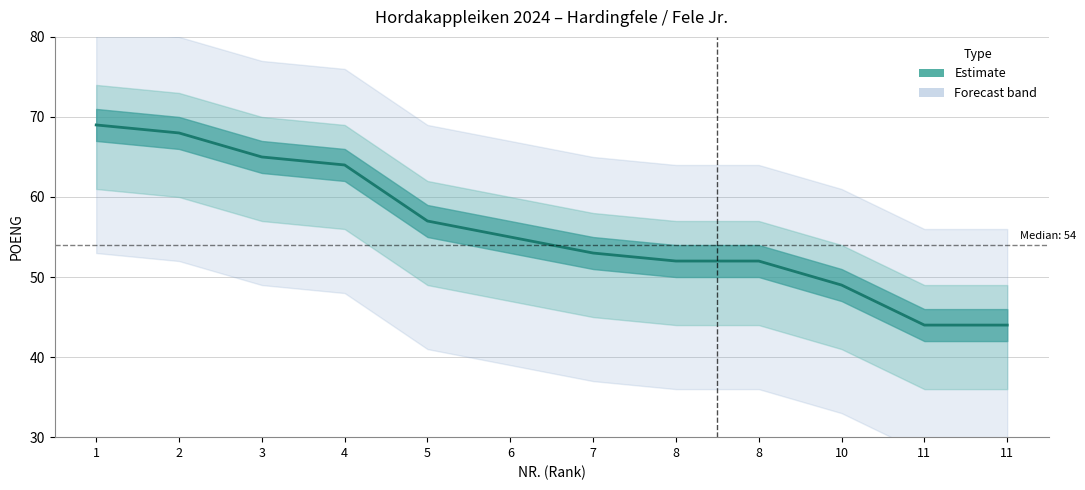

What is the sum of all values?

672